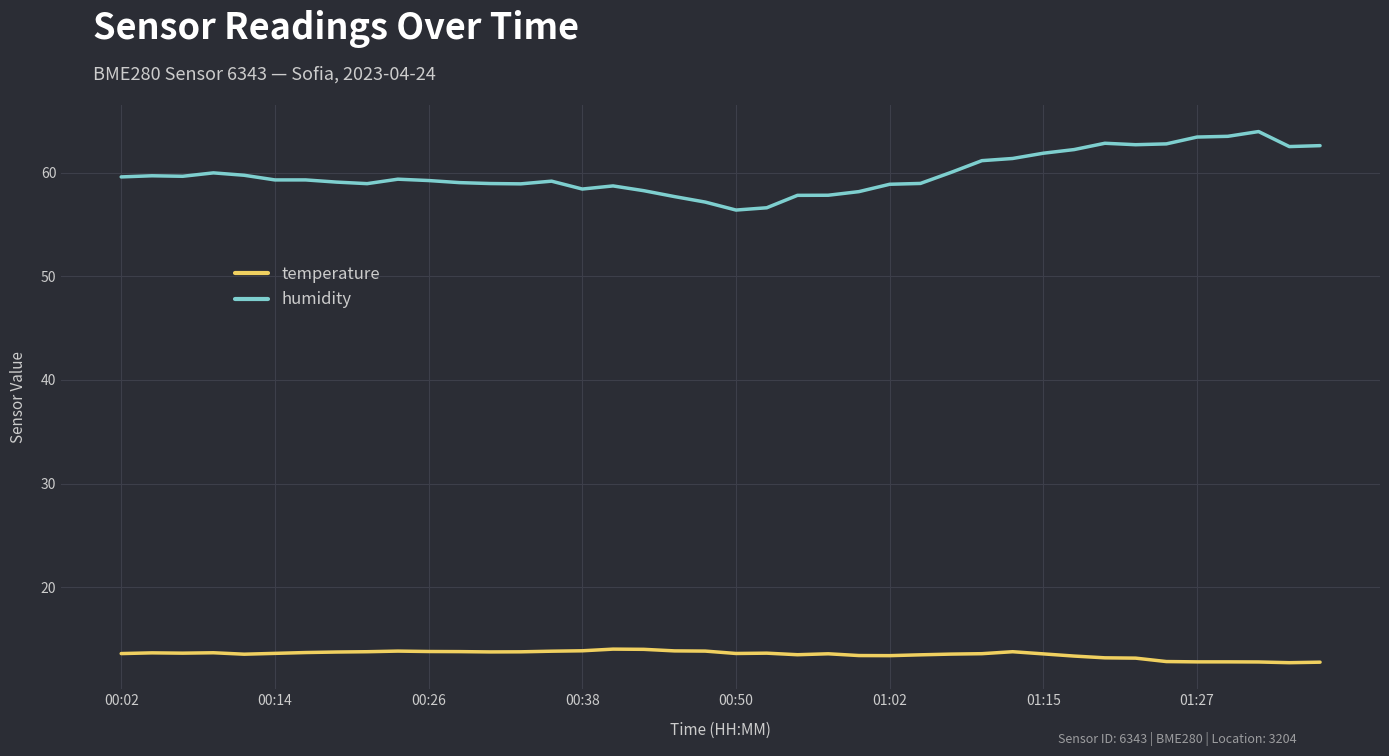

Which series has the widest spread of values?

humidity